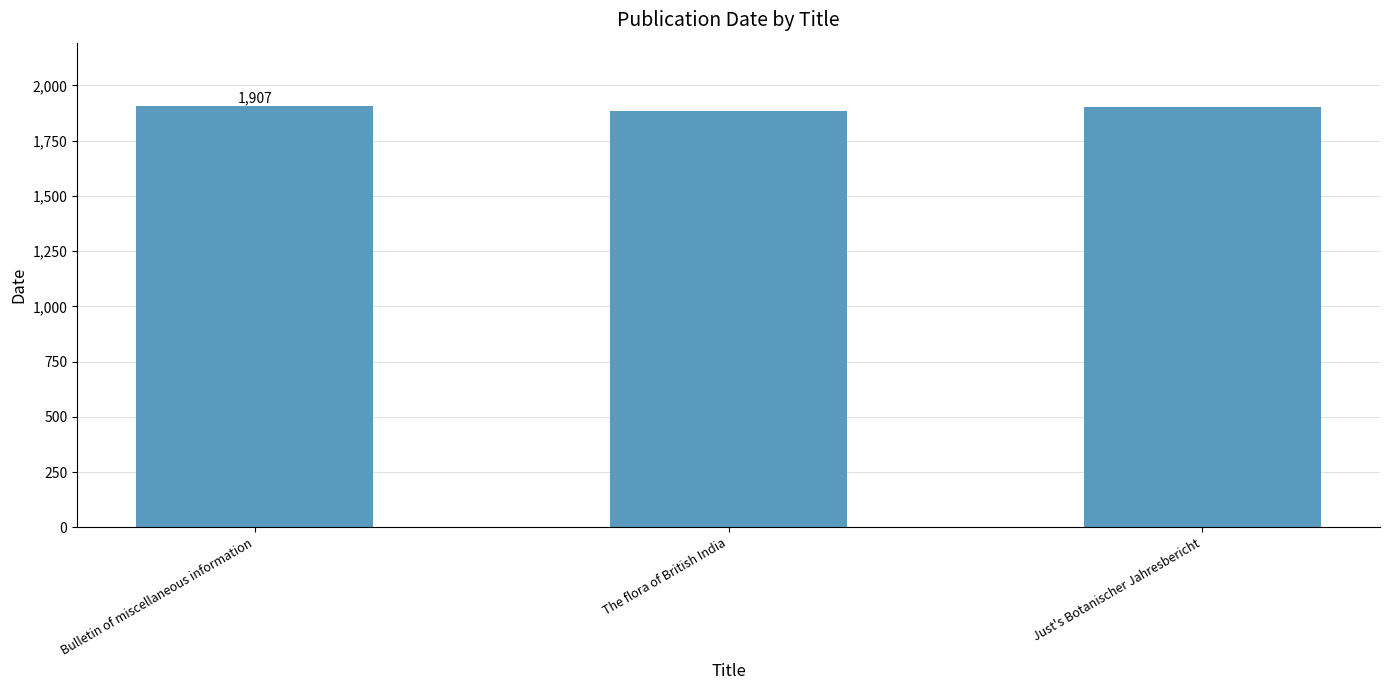

What is the label of the 2nd bar from the right?

The flora of British India